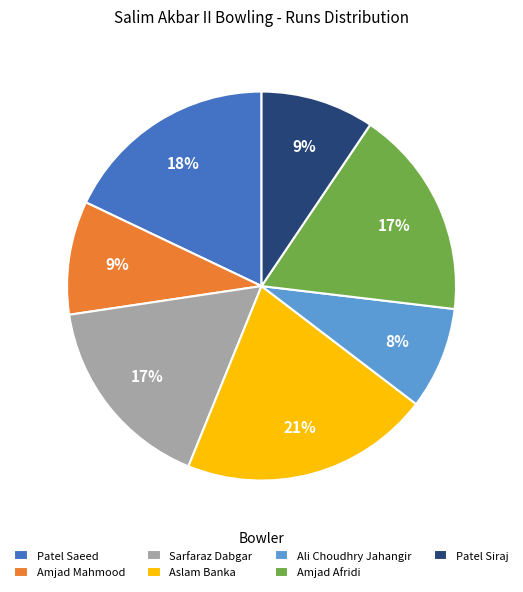

Is it true that Amjad Mahmood is 14% of the pie?

False